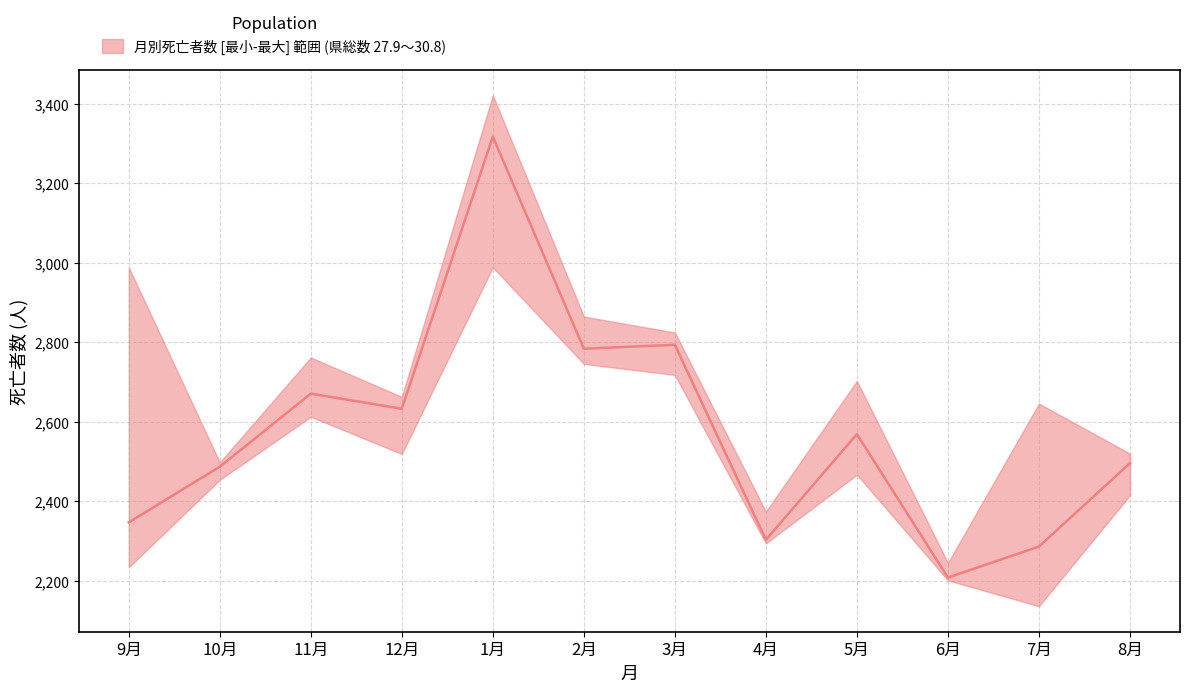

At how many categories does at least one series exceed 2433?

10